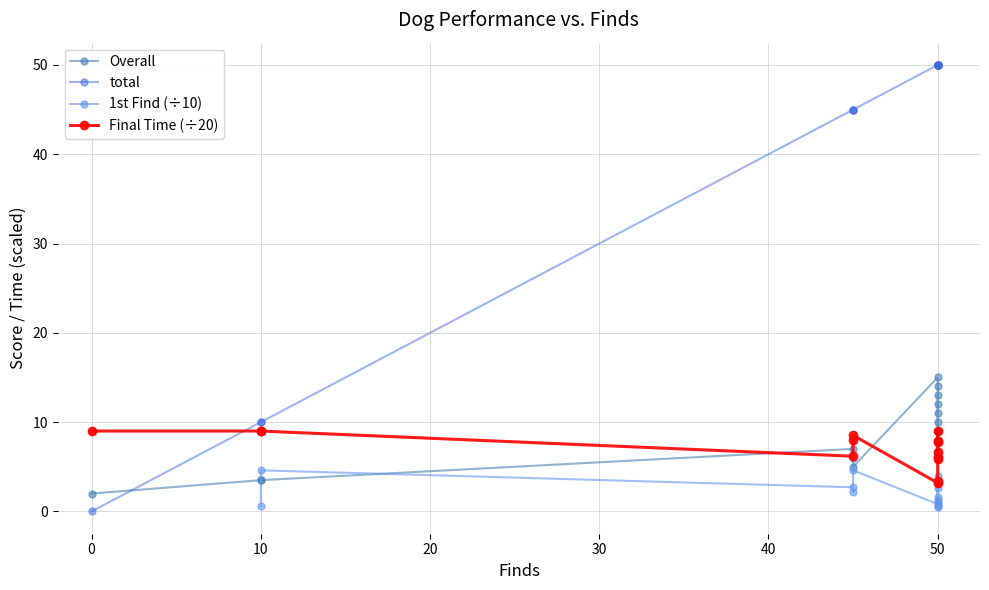

After their last crossing, which series has the higher values: total or Overall?

total